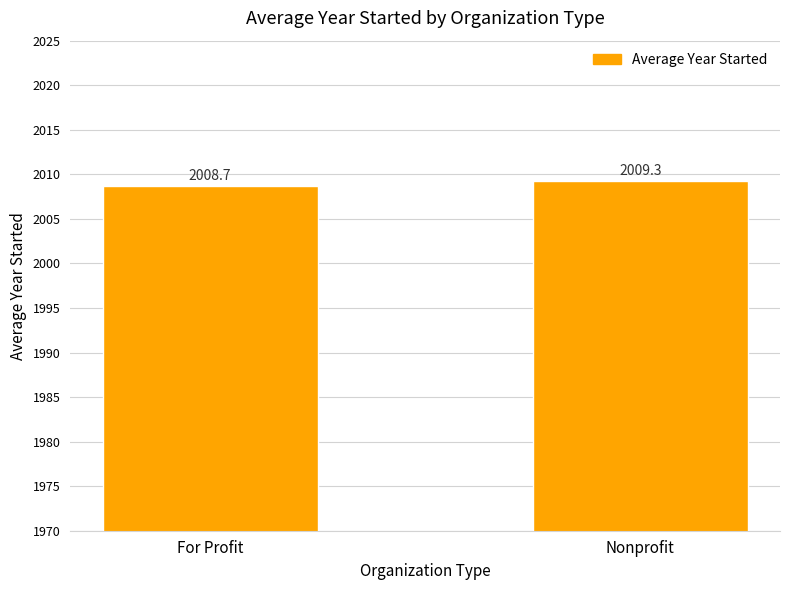

What is the label of the 1st bar from the right?

Nonprofit